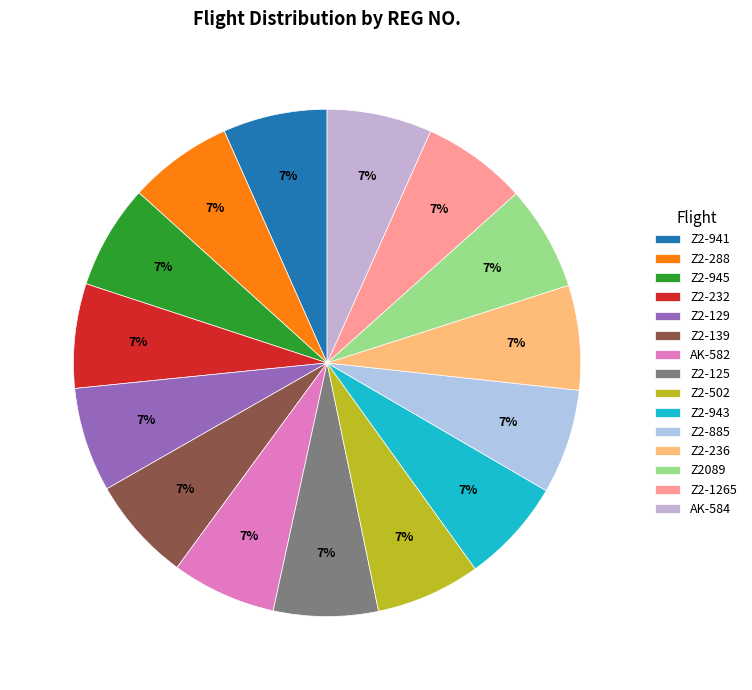

Combined, do Z2-125 and AK-582 account for over 50%?

No